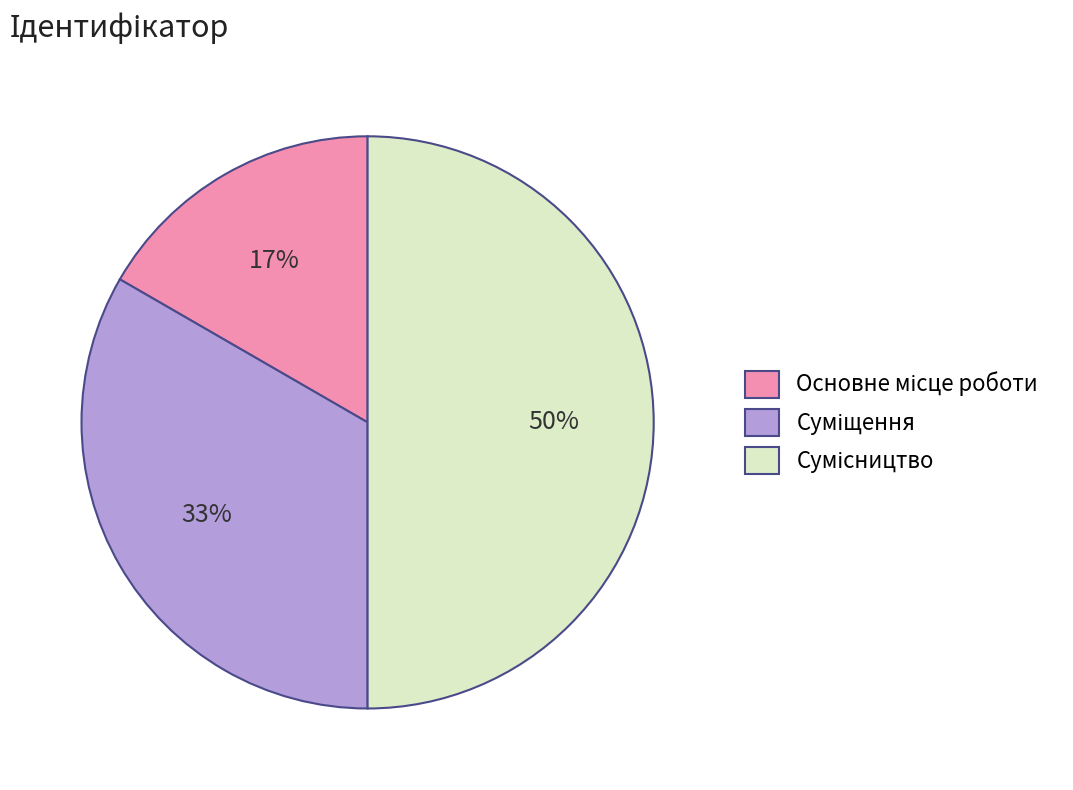

To the nearest percent, what is the average slice percentage?

33%